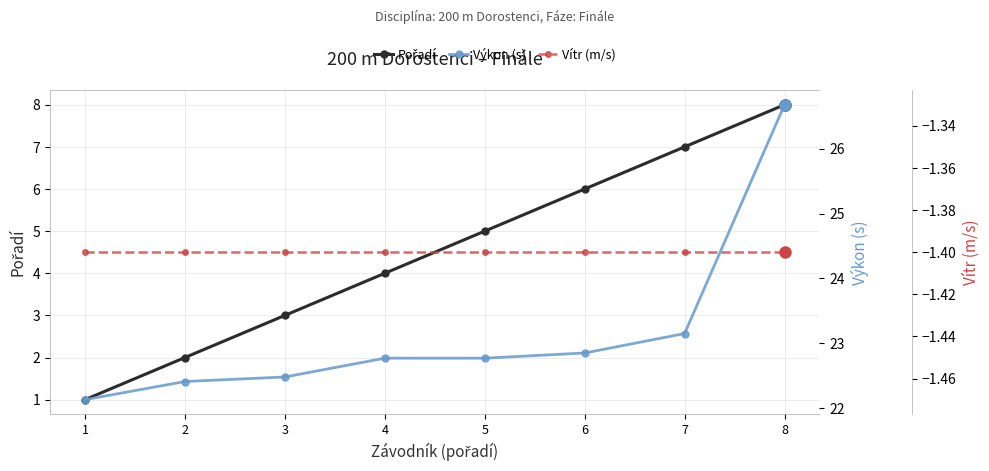

What is the value of the Pořadí point at the 3rd from the left?

3.0